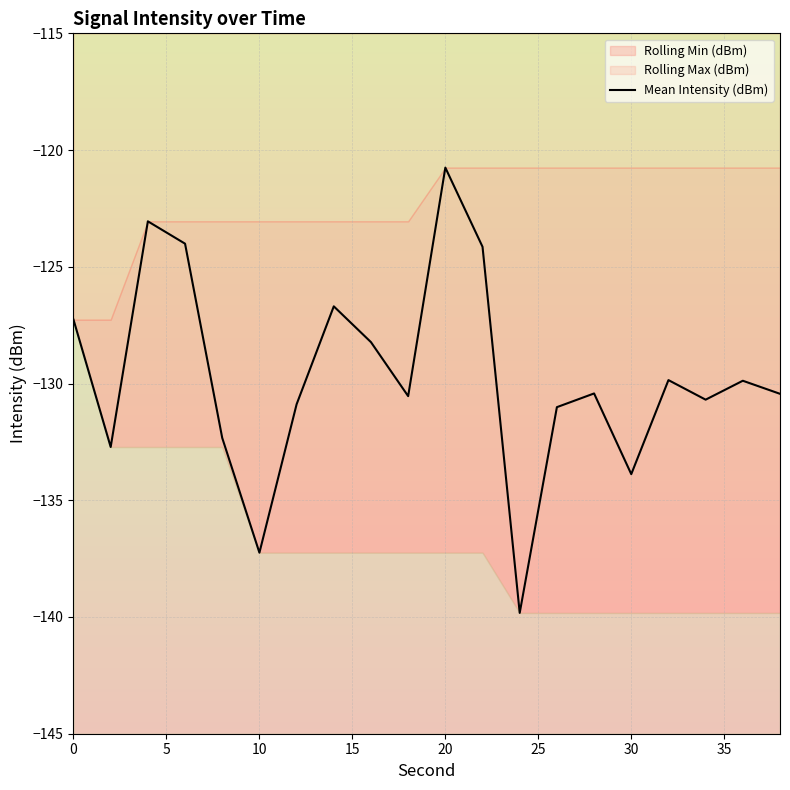

Count the number of values greater than -130.

9